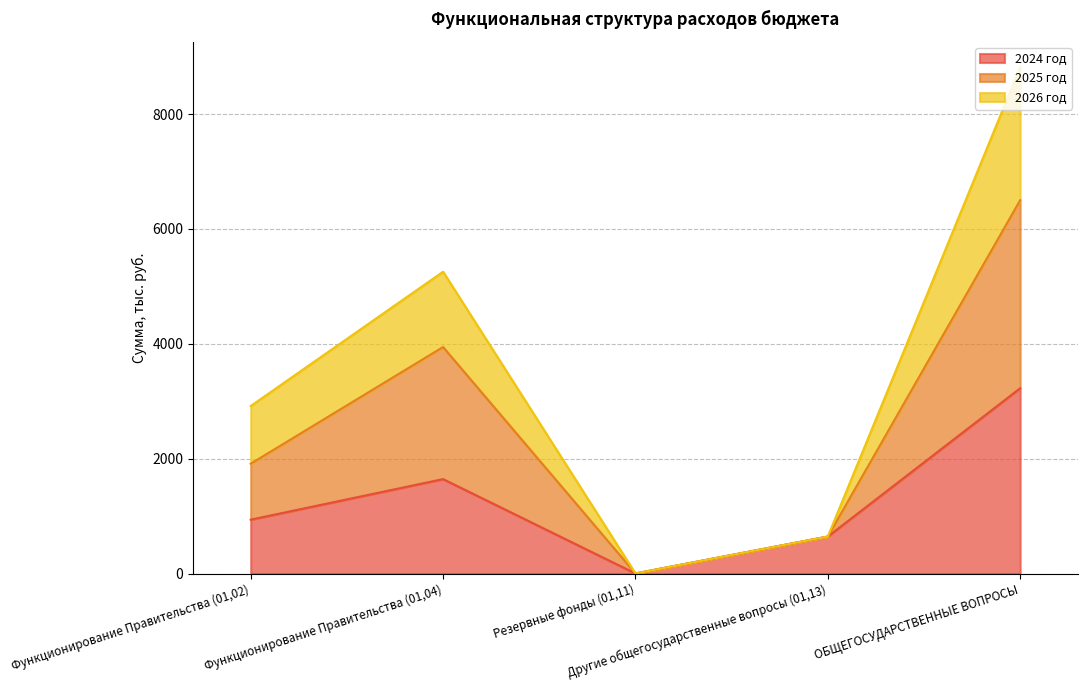

List the labels in order of 2025 год value, smallest first.

Резервные фонды (01,11), Другие общегосударственные вопросы (01,13), Функционирование Правительства (01,02), Функционирование Правительства (01,04), ОБЩЕГОСУДАРСТВЕННЫЕ ВОПРОСЫ